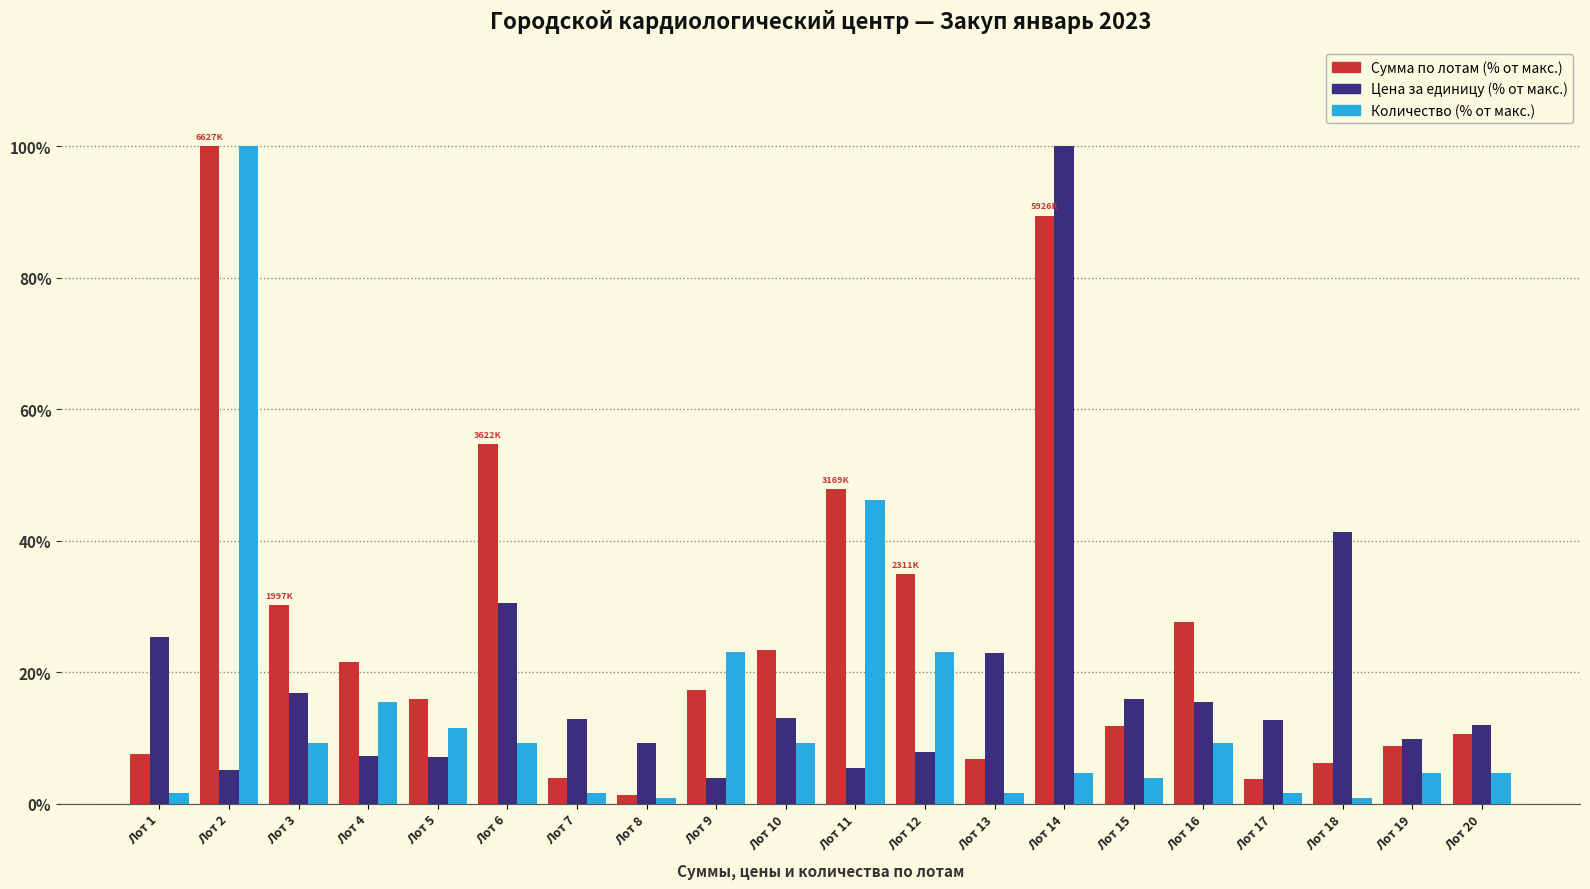

What is the spread (max minus min) of values at Лот 20?

7.3